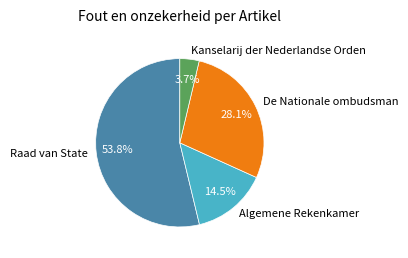

How many segments does this pie chart have?

4